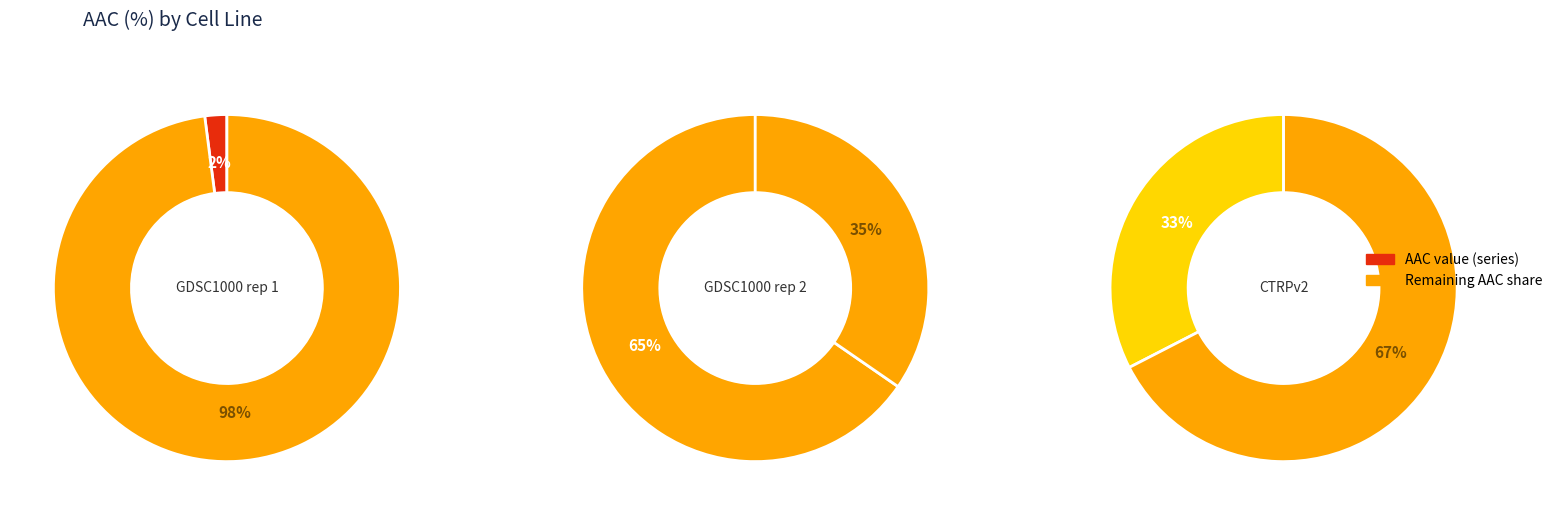

How many segments does this pie chart have?

3